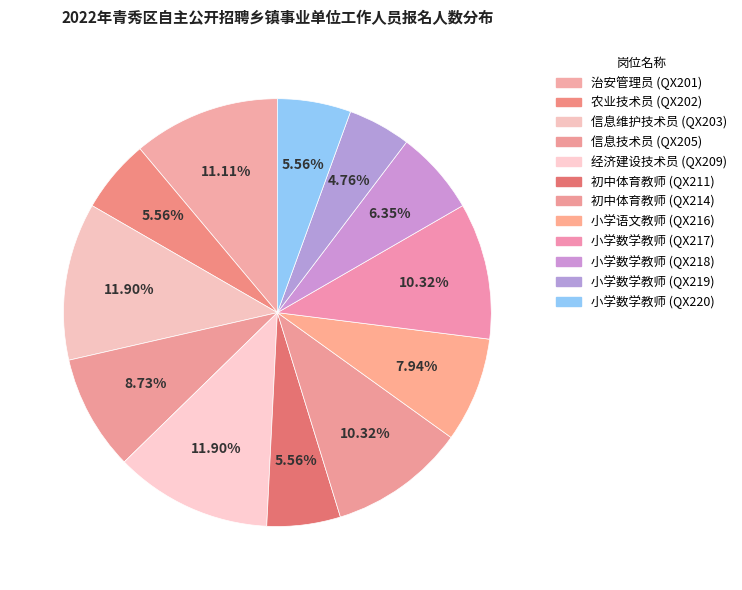

To the nearest percent, what is the difference between the largest and smallest slice percentages?

7%